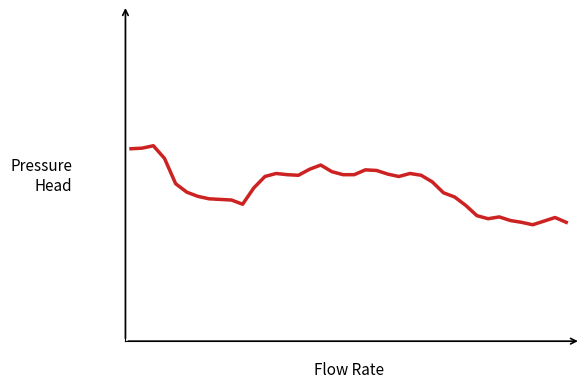

What is the value of the 23rd point from the left?

3.0